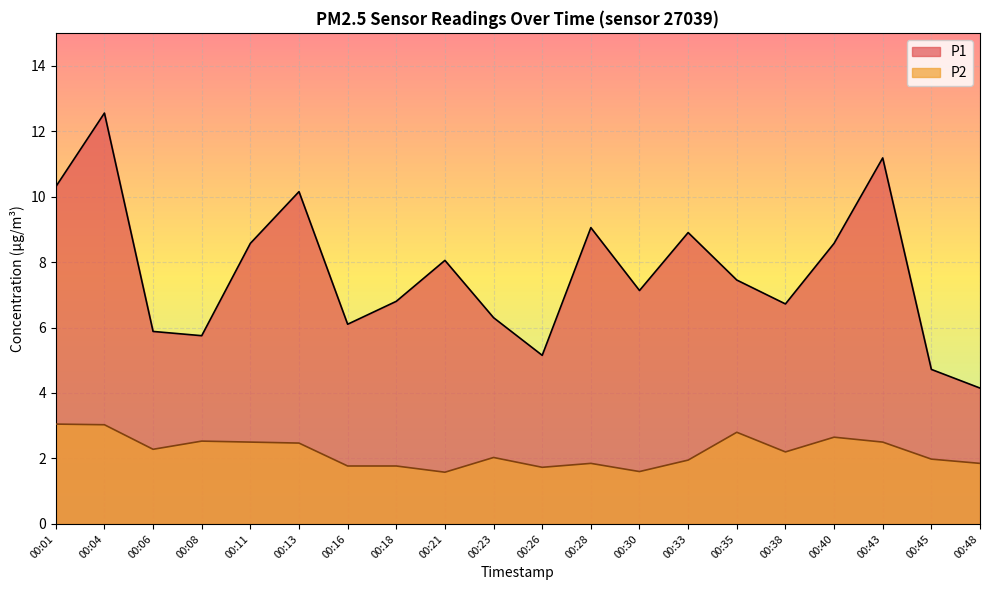

Is it true that P1 equals 8.0 at 00:45?

False